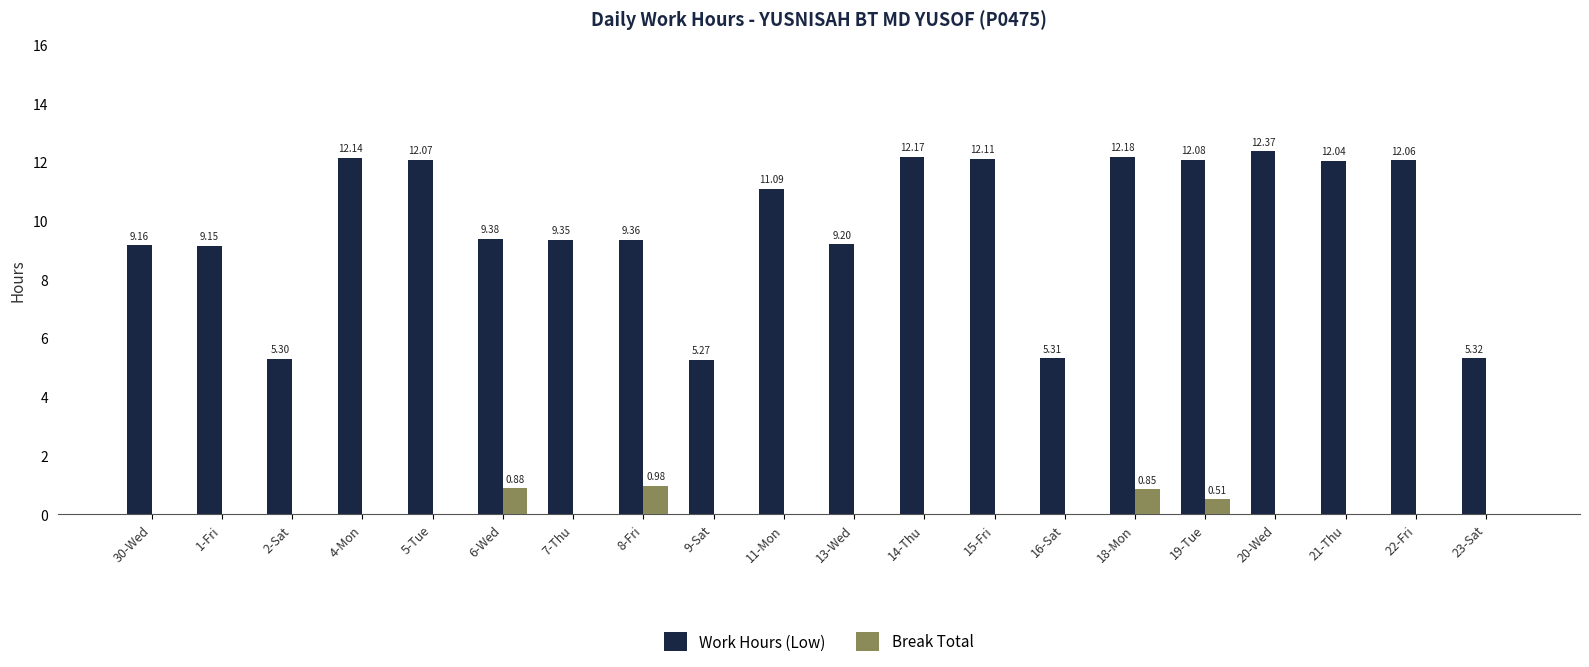

At which label does Work Hours (Low) first exceed 11?

4-Mon